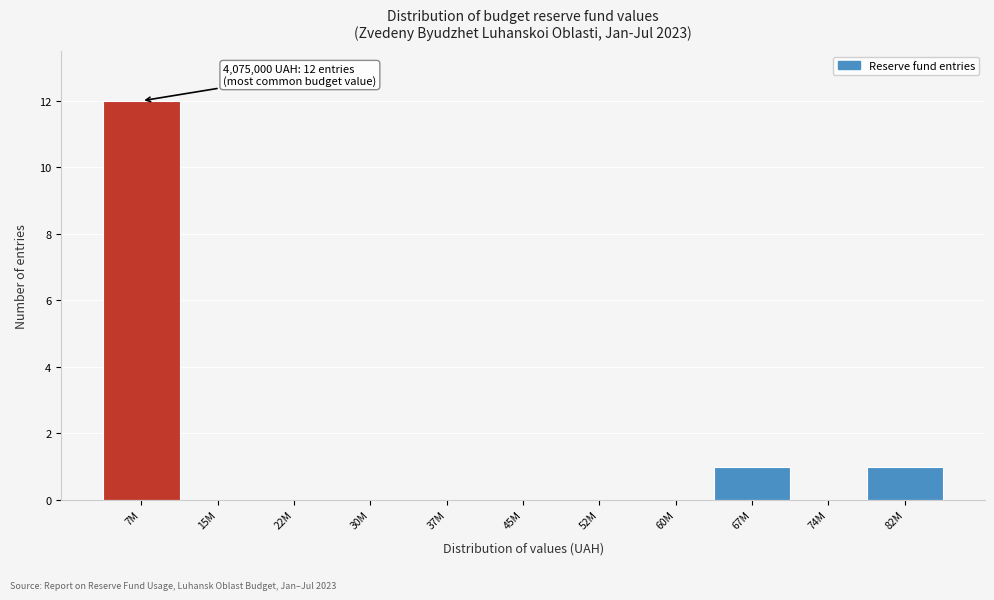

Reading left to right, list all the values displayed in this chart.

7M=12	15M=0	22M=0	30M=0	37M=0	45M=0	52M=0	60M=0	67M=1	74M=0	82M=1